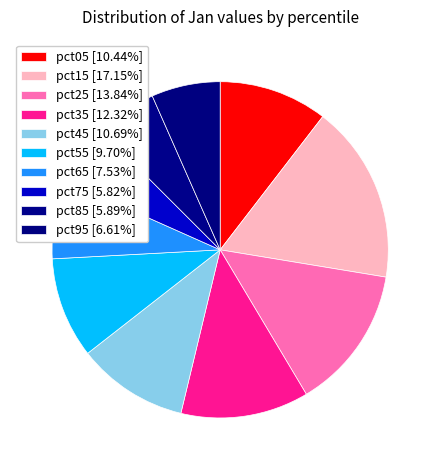

What is the smallest slice in the pie chart?

pct75